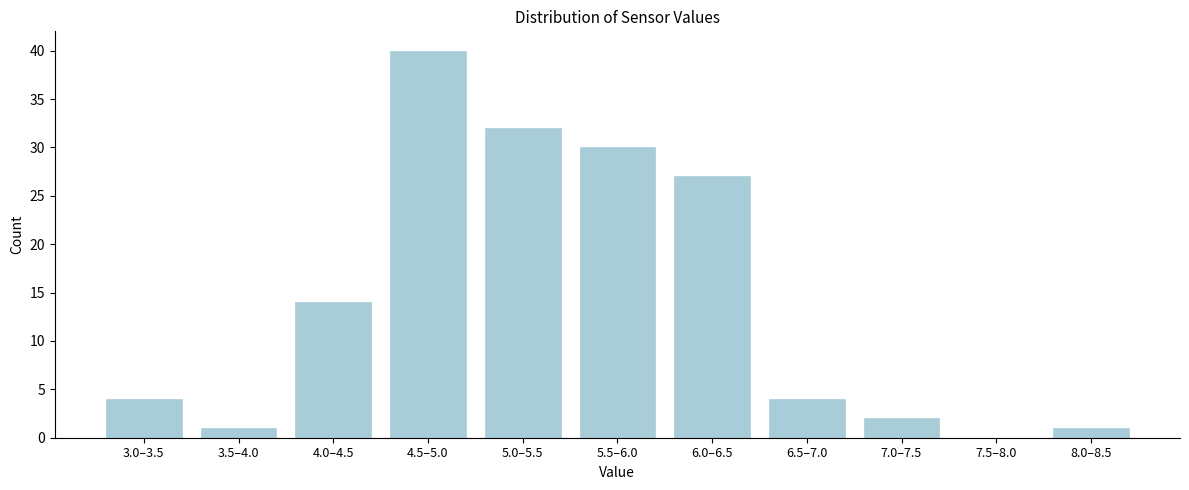

Reading left to right, extract all data points from this chart.

3.0–3.5=4	3.5–4.0=1	4.0–4.5=14	4.5–5.0=40	5.0–5.5=32	5.5–6.0=30	6.0–6.5=27	6.5–7.0=4	7.0–7.5=2	7.5–8.0=0	8.0–8.5=1